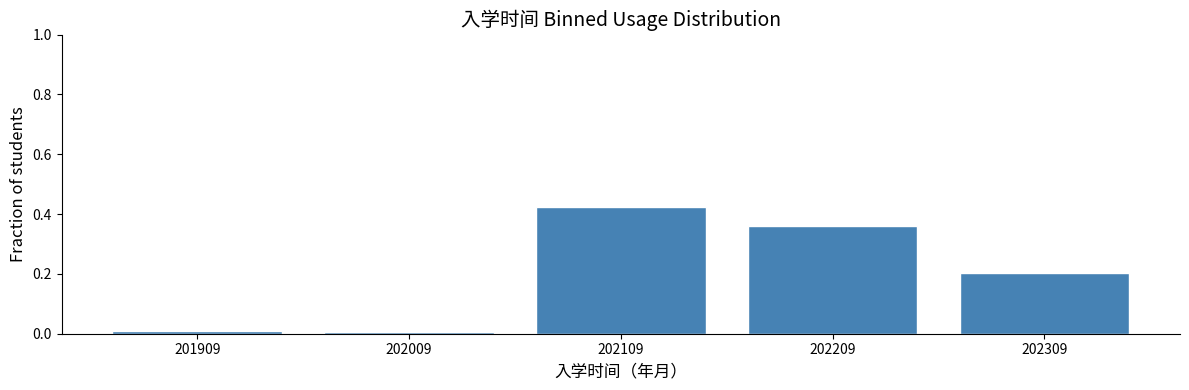

Which category has the highest value across all series?

202109